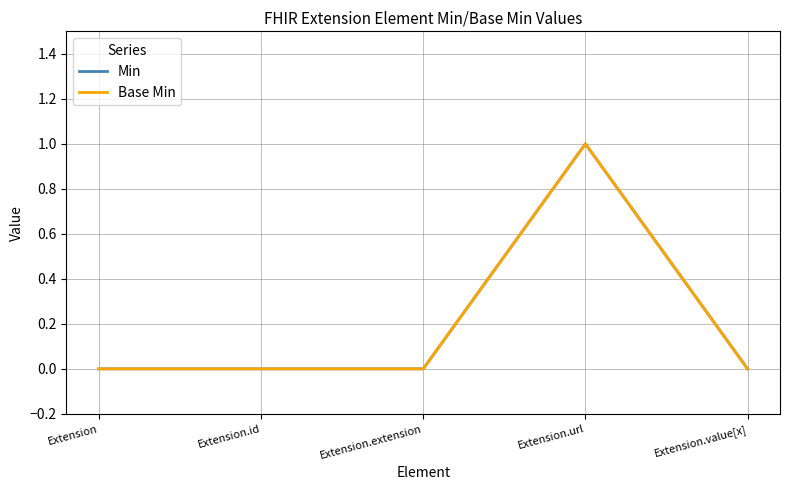

Where is the first local maximum for Min?

Extension.url